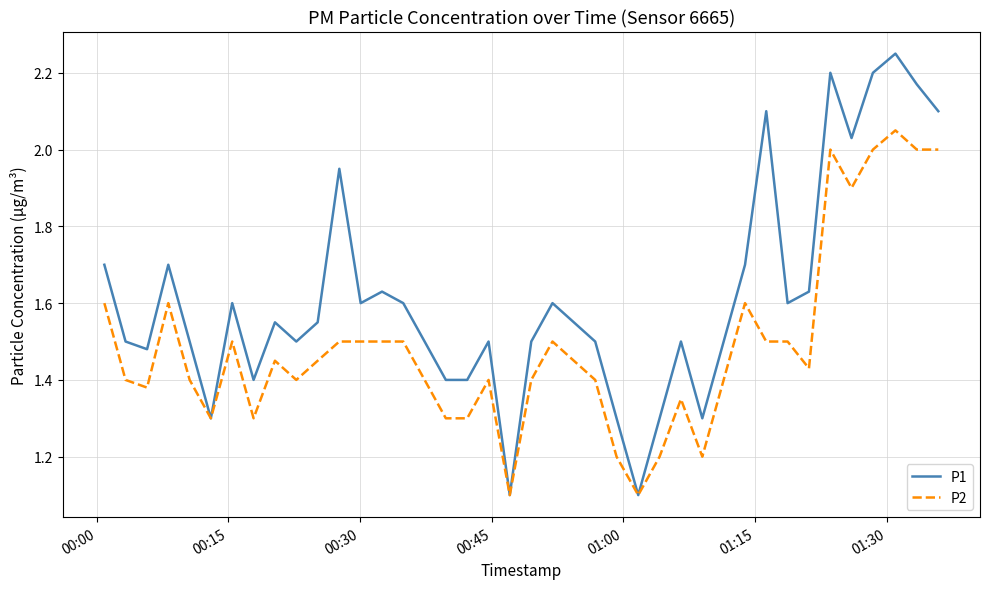

Which series has the widest spread of values?

P1